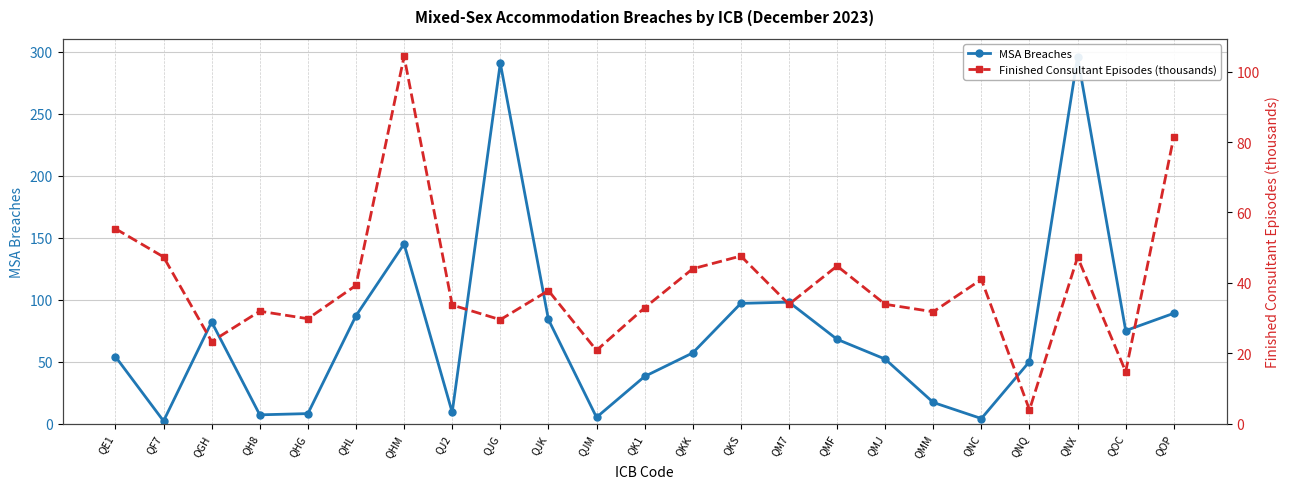

At which label does MSA Breaches first exceed 57?

QGH